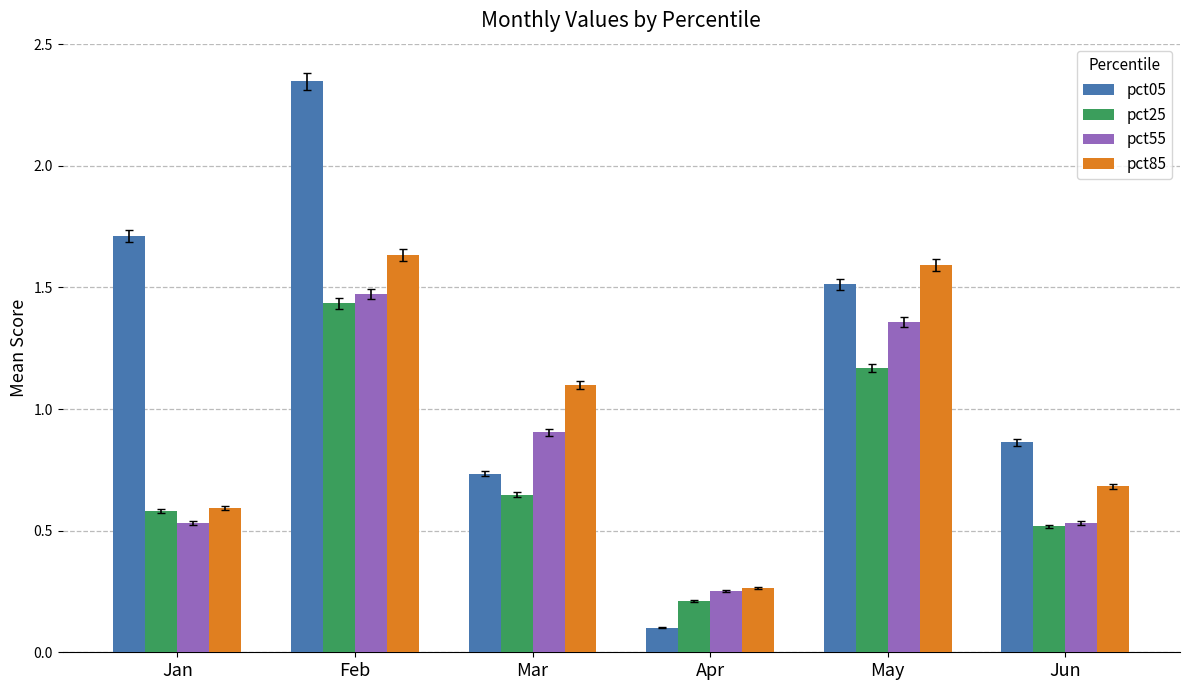

What value does the pct05 series have at Jan?

1.7